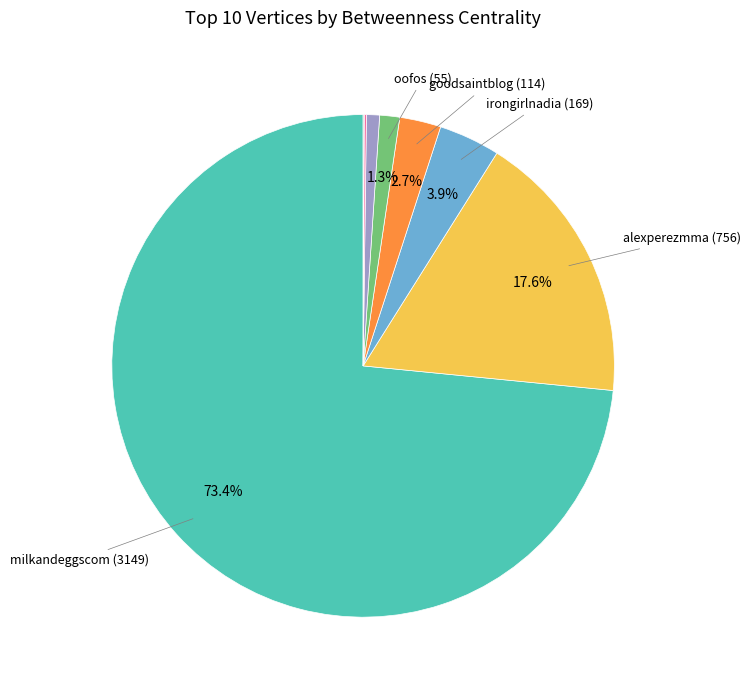

Does any single category account for the majority?

Yes